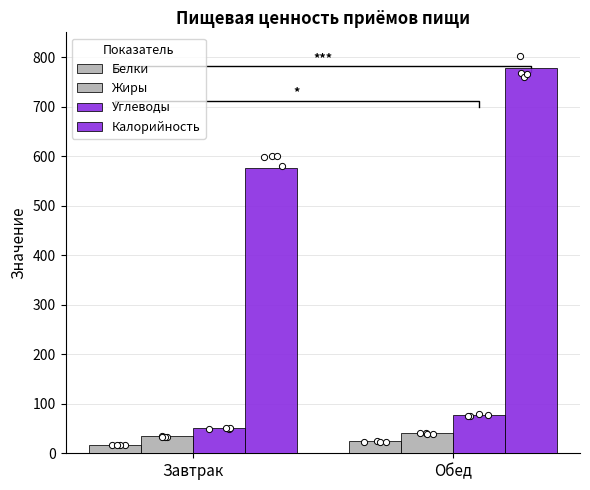

Is the value of Калорийность at Обед greater than the value of Белки at Обед?

Yes